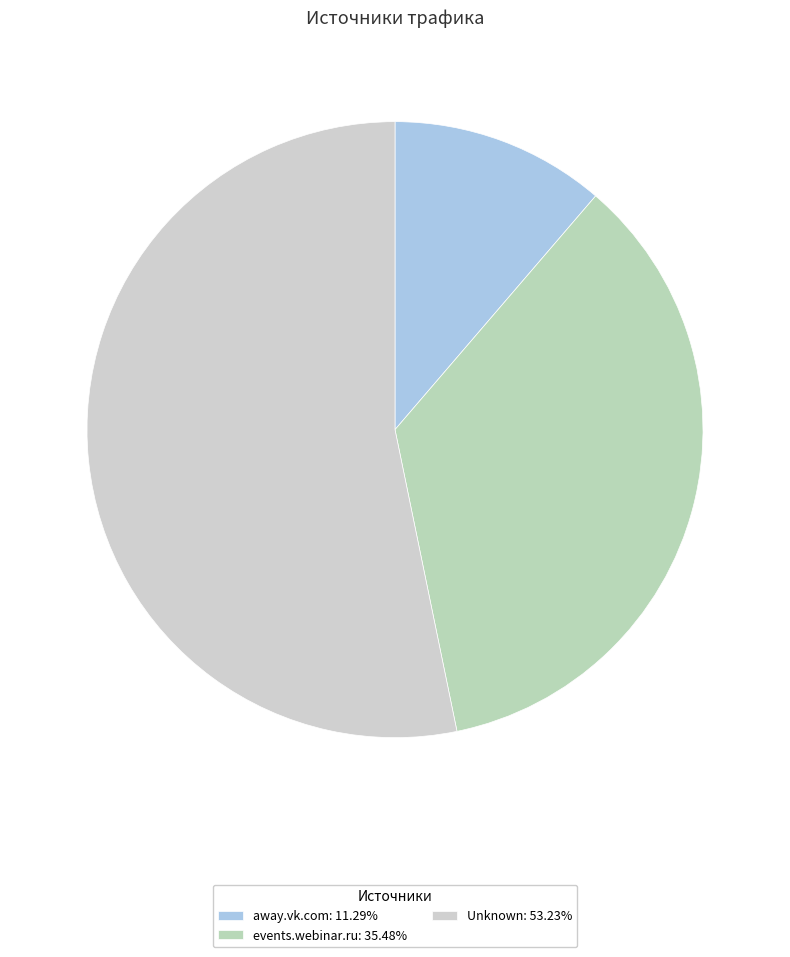

How many slices are in this pie chart?

3